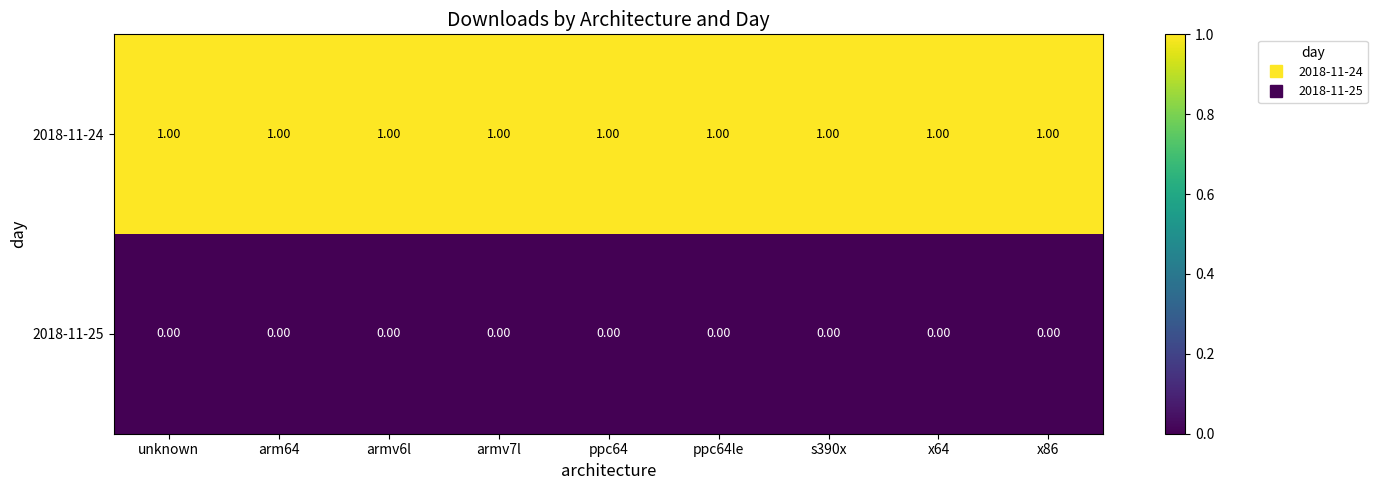

Is the value of 2018-11-24 at armv7l greater than the value of 2018-11-25 at unknown?

Yes